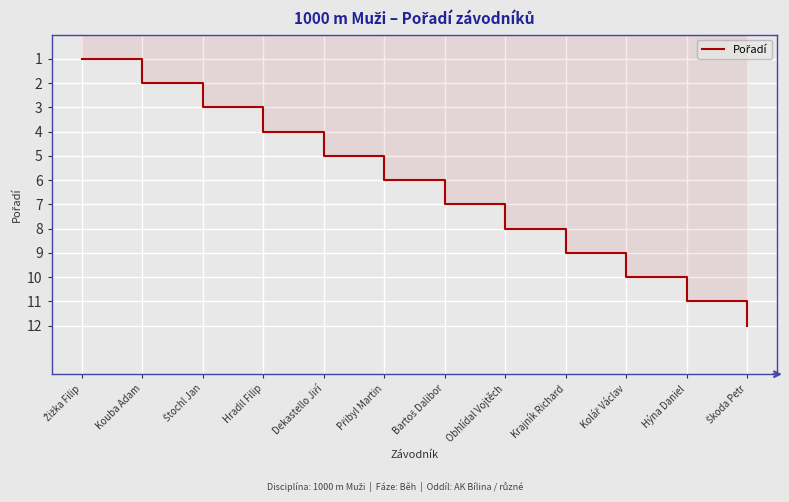

What is the change in value from Kouba Adam to Škoda Petr?

+10